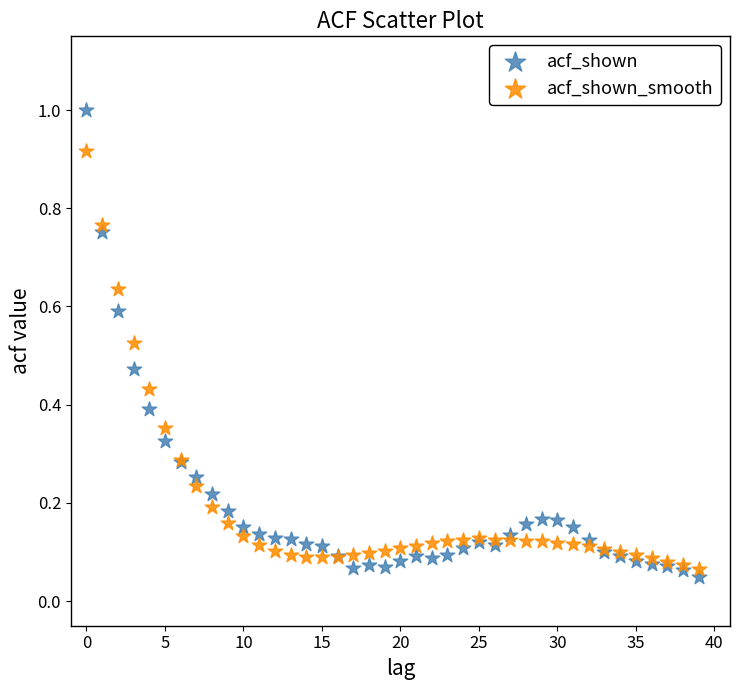

Which series has the widest spread of Y values?

acf_shown